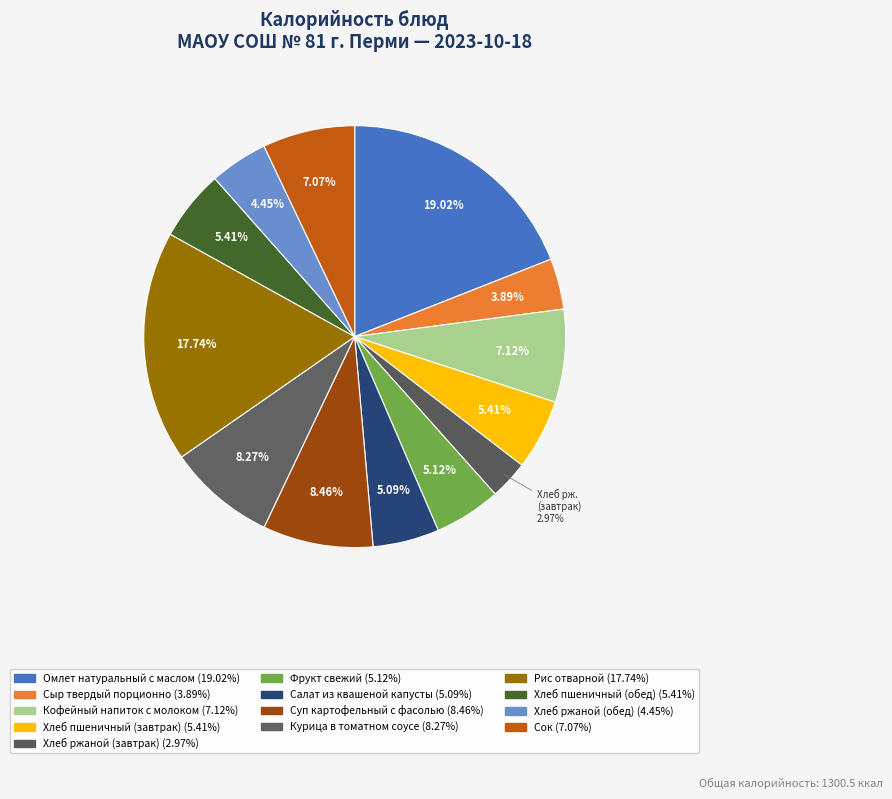

Does Сок account for over 50% of the chart?

No